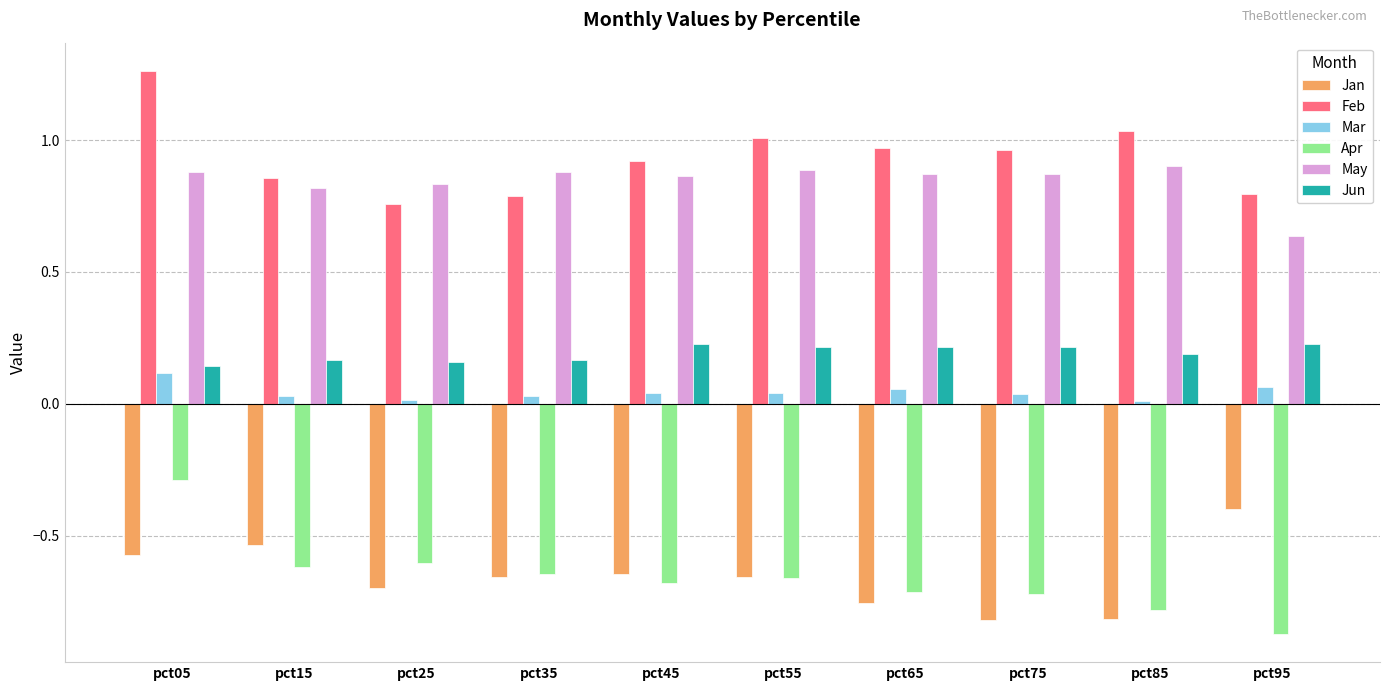

What is the sum of all Mar values?

0.4